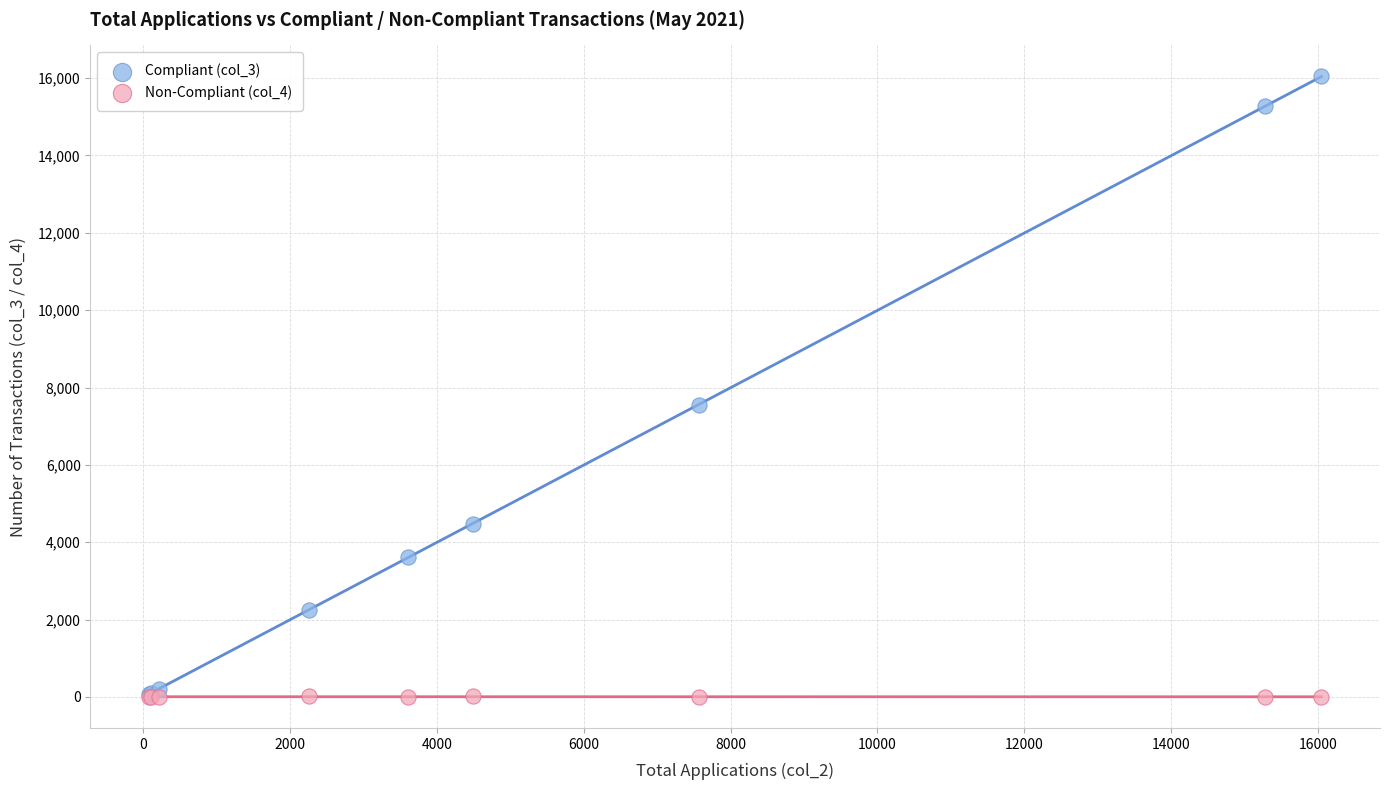

Across all series, what Y value is closest to 8022?

7561